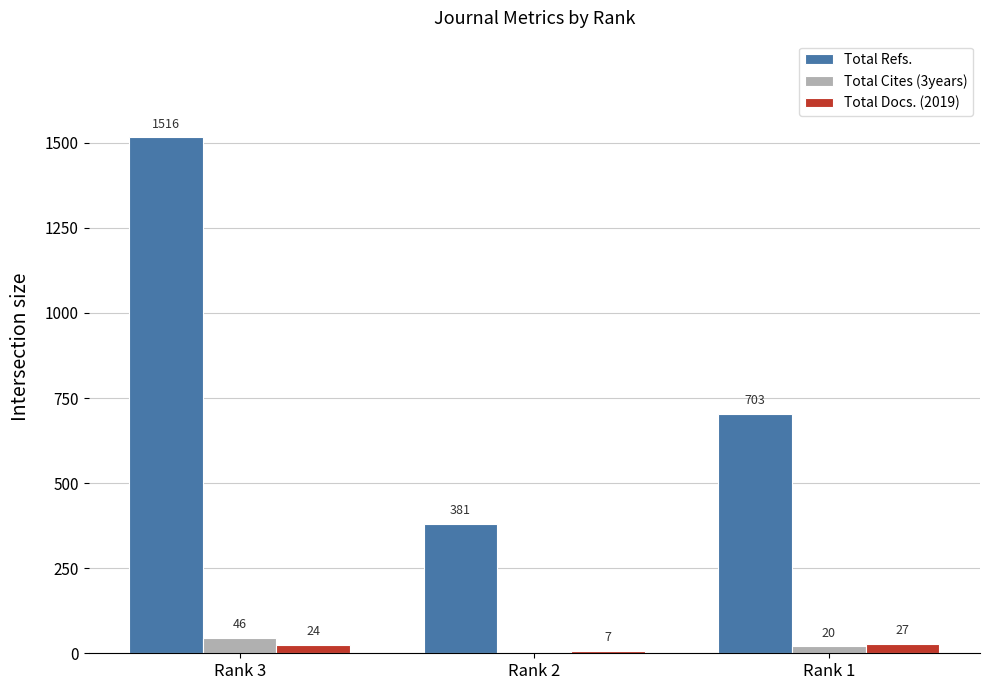

Reading left to right, list all the values displayed in this chart.

Total Refs.: 1516	381	703
Total Cites (3years): 46	0	20
Total Docs. (2019): 24	7	27